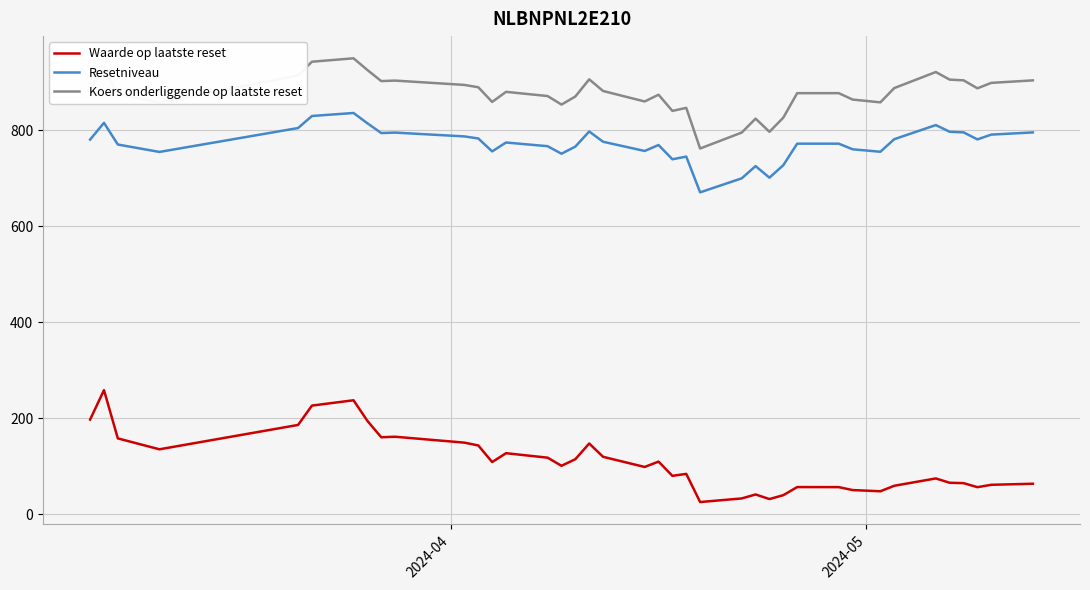

True or false: Waarde op laatste reset has more than 0 interior local peaks.

True